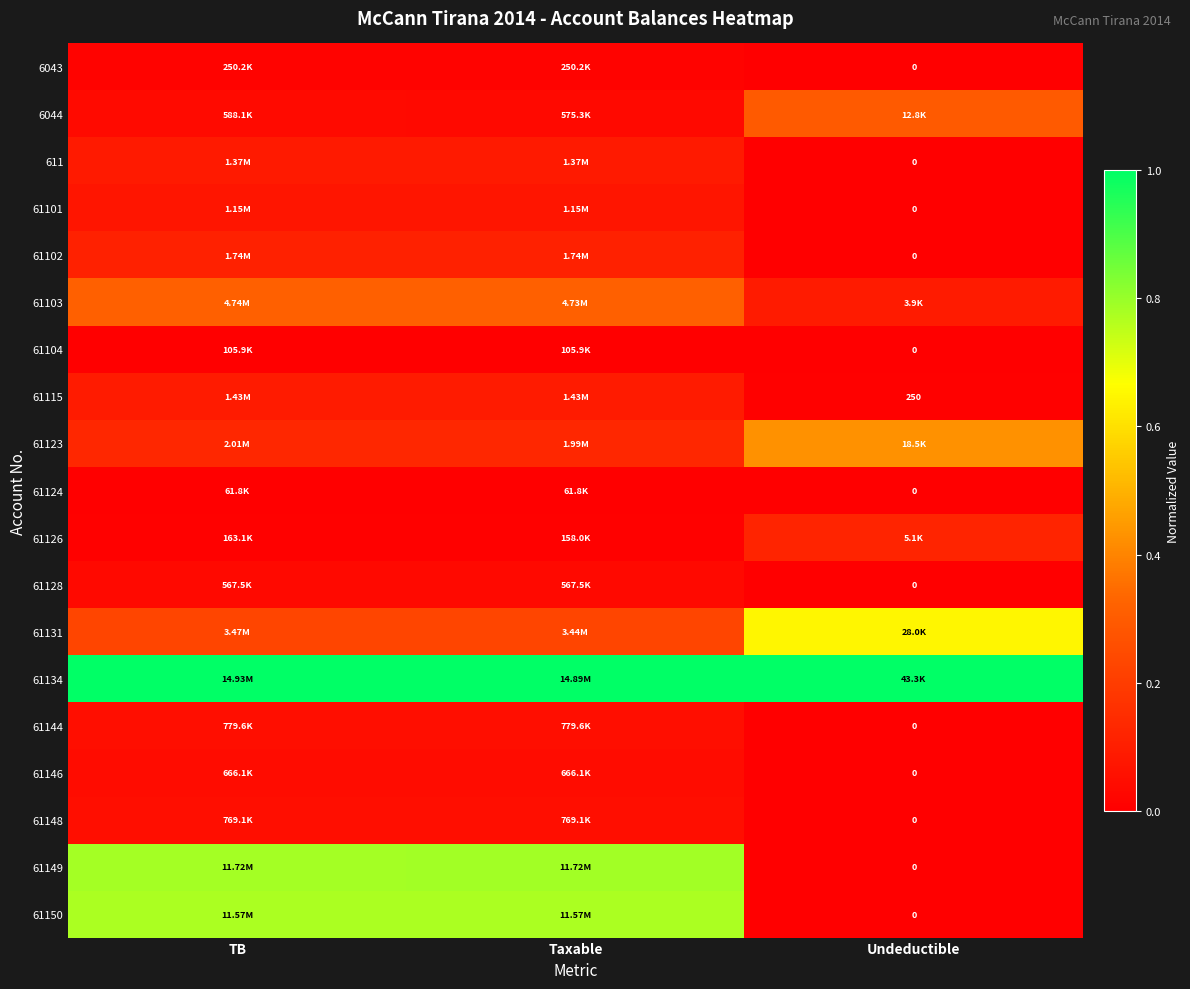

What is the sum of all 61149 values?

1.6